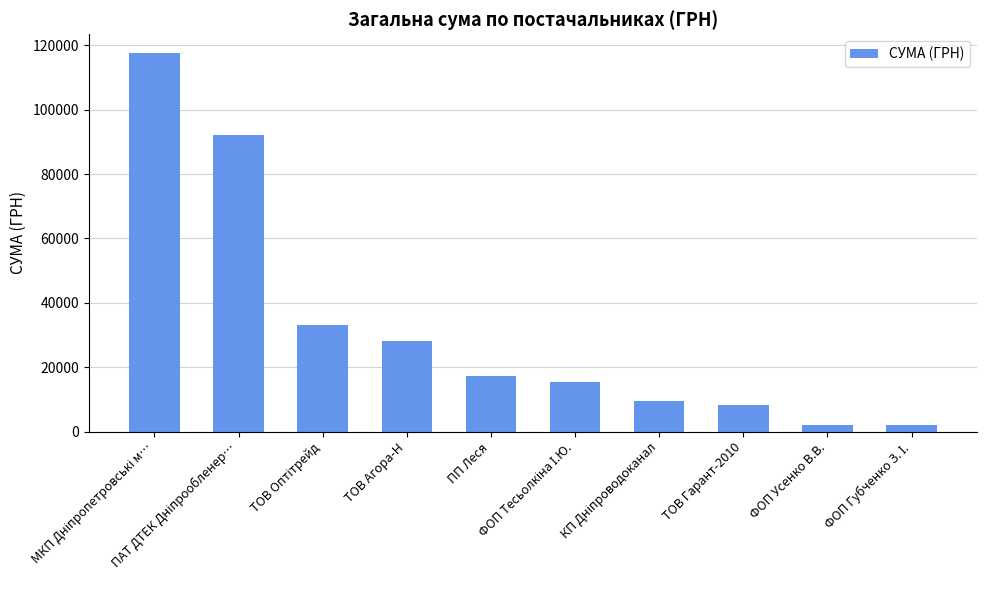

What is the sum of all values?

325500.1